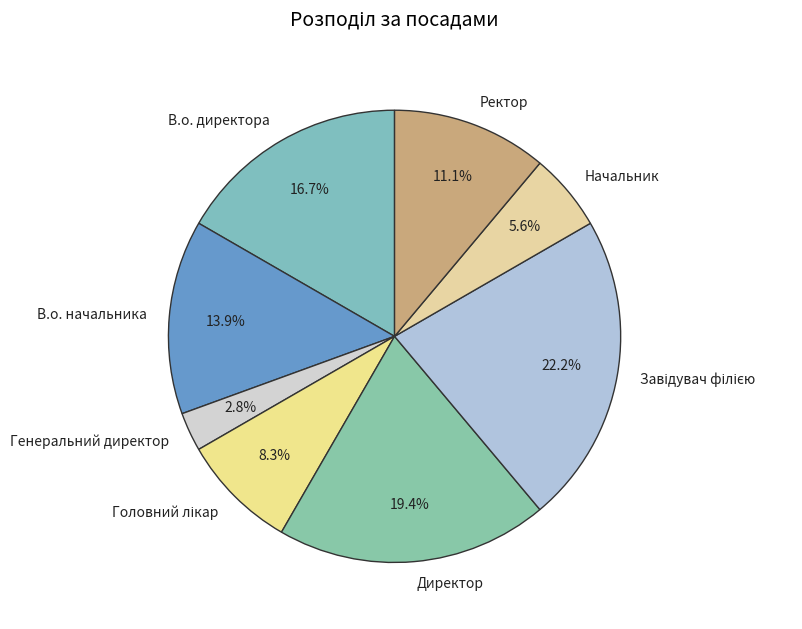

Which category has the smallest portion of the pie?

Генеральний директор